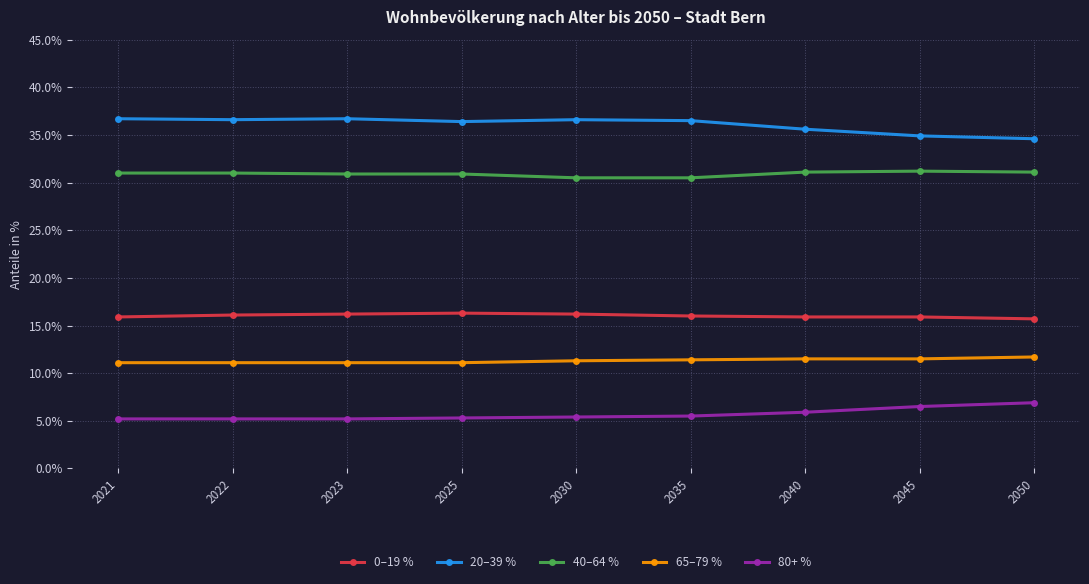

Rank the series by their average value, from lowest to highest.

80+ %, 65–79 %, 0–19 %, 40–64 %, 20–39 %